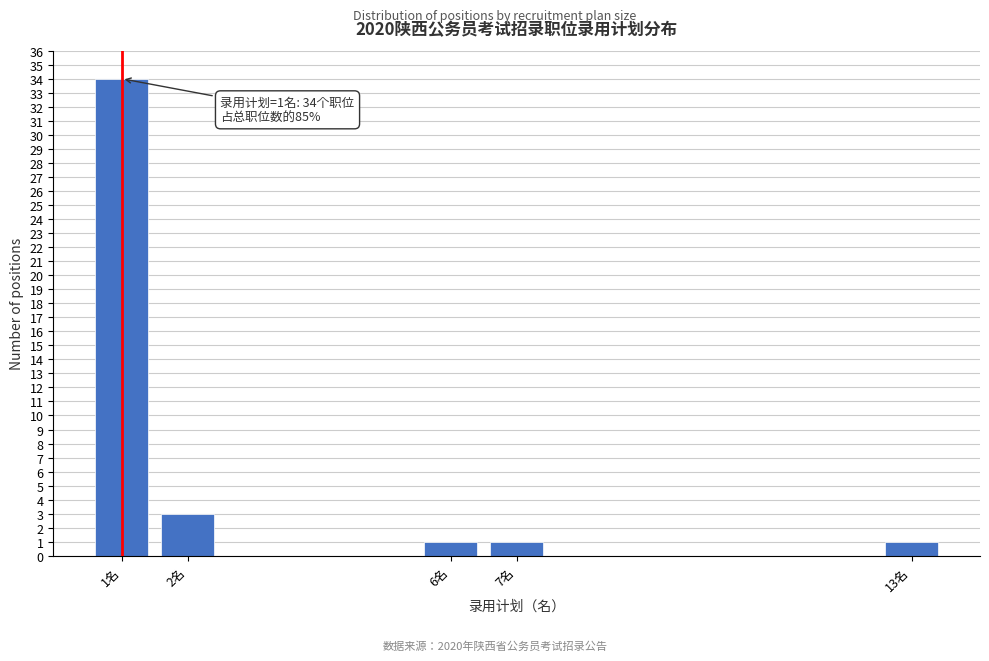

Reading left to right, list all the values displayed in this chart.

34	3	1	1	1